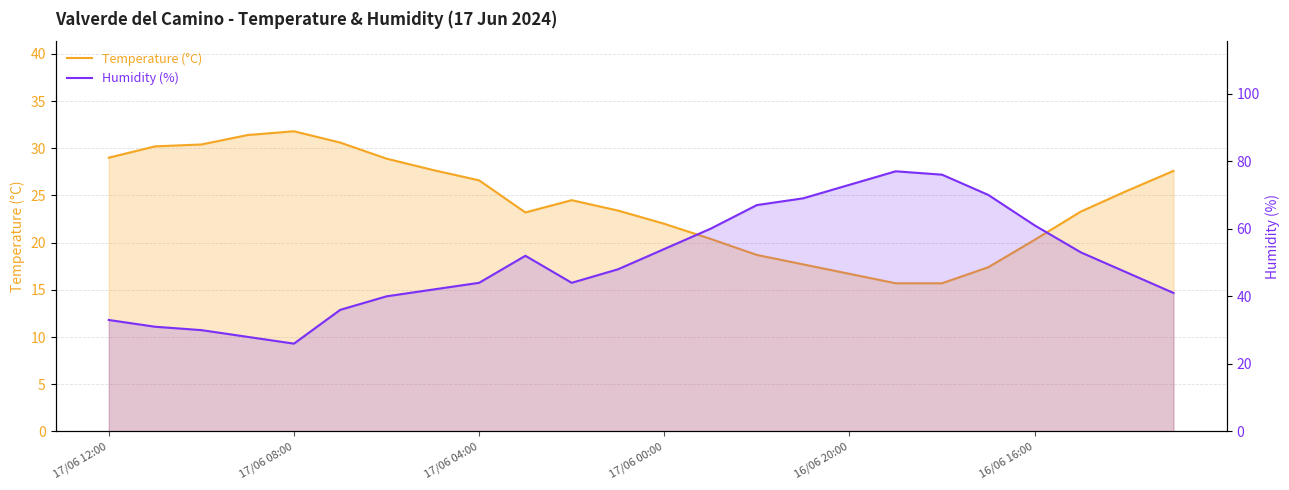

What value does the Temperature (°C) series have at 16/06 20:00?

16.7